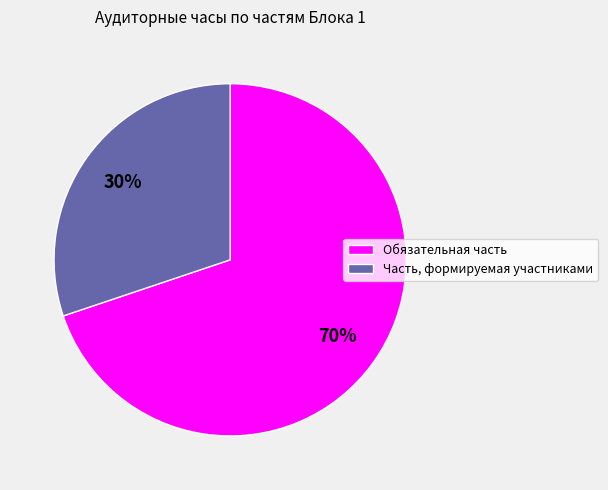

The Часть, формируемая участниками slice represents 18% of the pie. True or false?

False